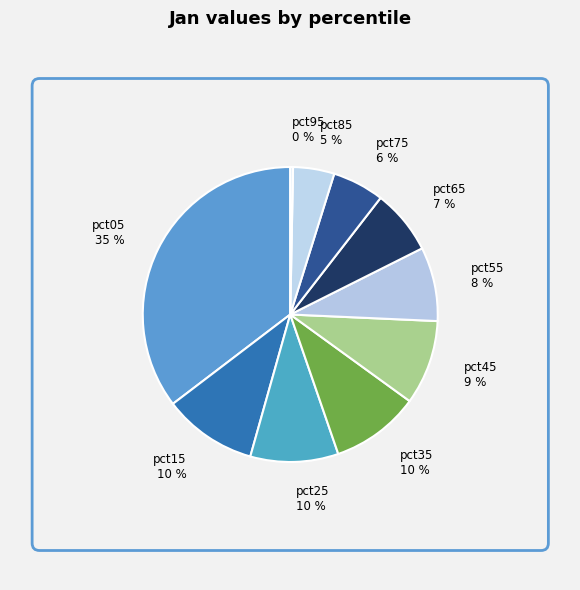

Which slice is the smallest?

pct95